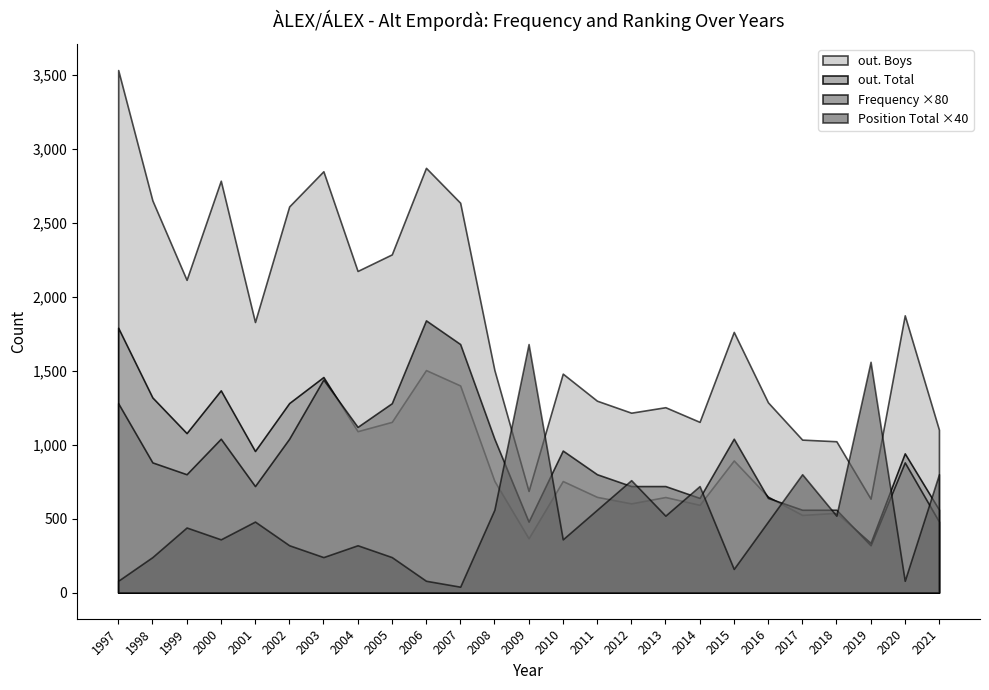

Which category has the lowest value in the Position Total series?

2007